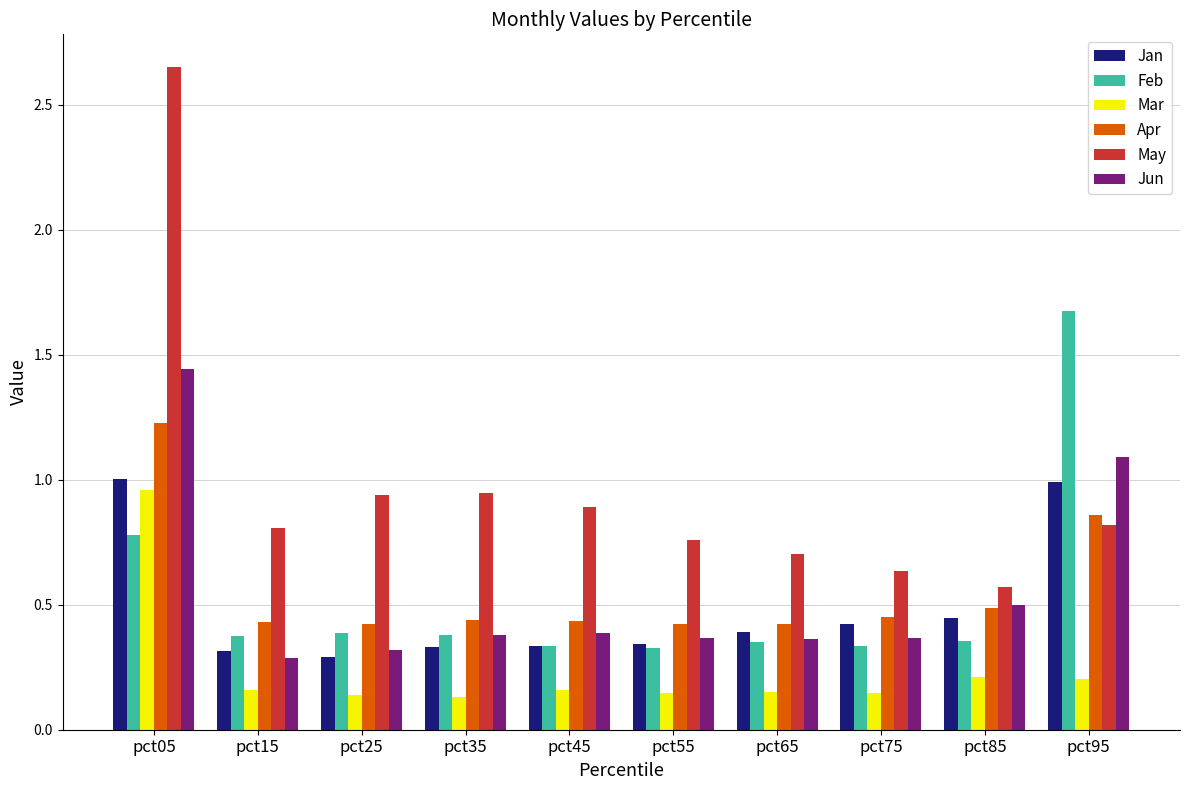

True or false: Jan has a value of 0.6 at pct05.

False